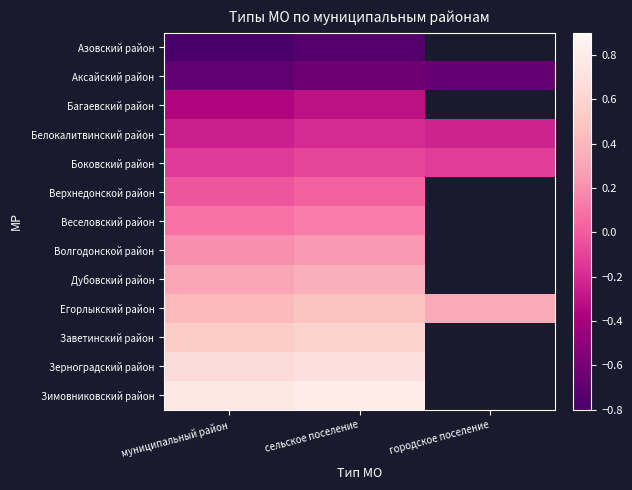

True or false: Боковский район has a value of -0.1 at муниципальный район.

True